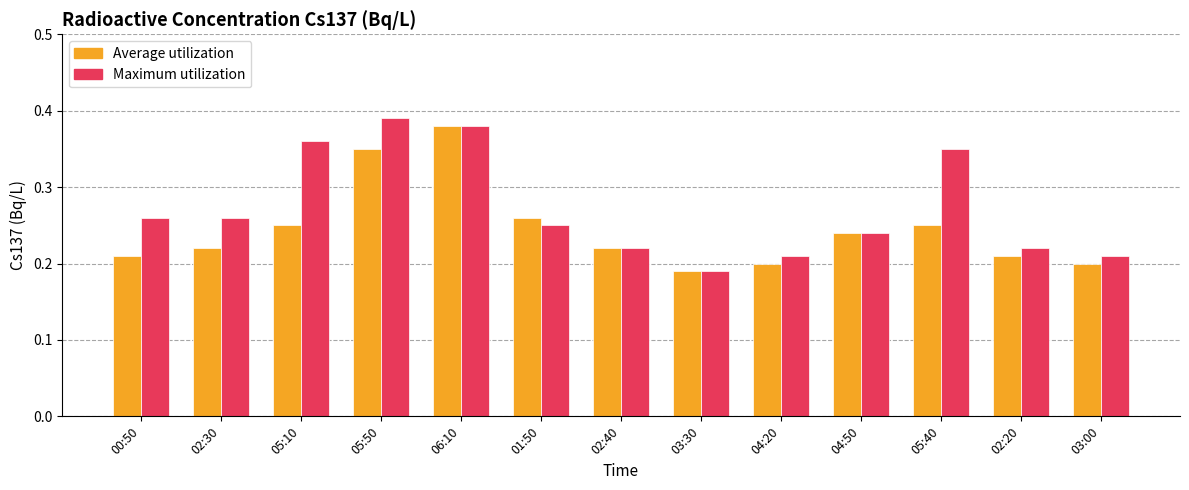

True or false: Average utilization has a value of 0.2 at 00:50.

True